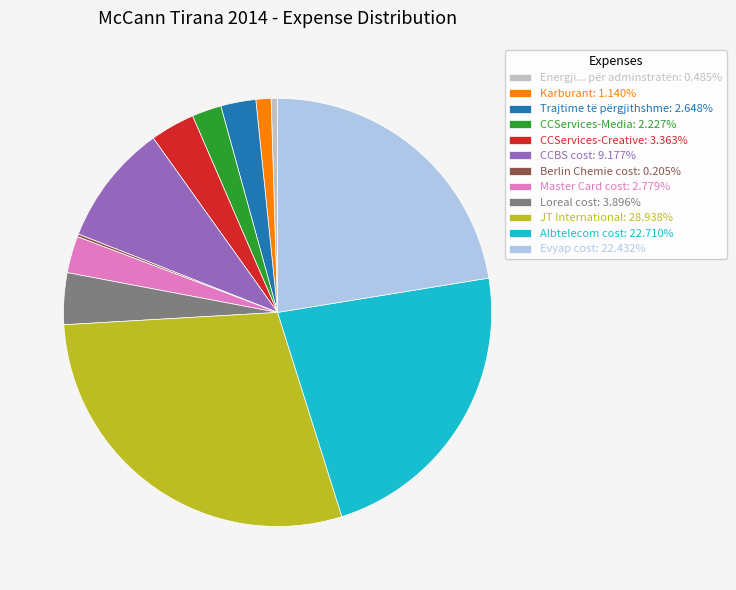

Combined, do Trajtime të përgjithshme: 2.648% and Loreal cost: 3.896% account for over 50%?

No